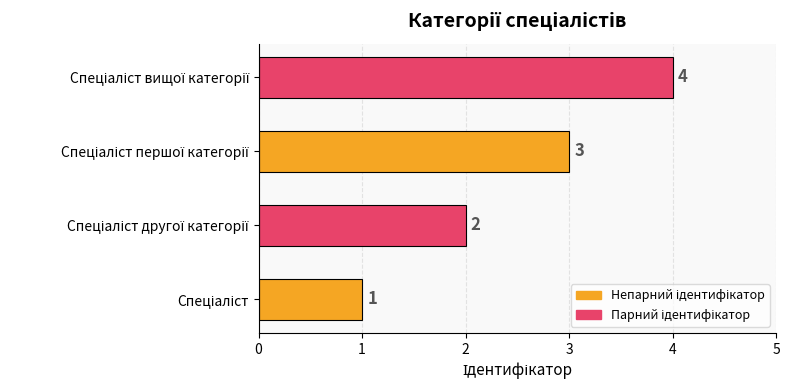

What is the difference between the maximum and minimum values?

3